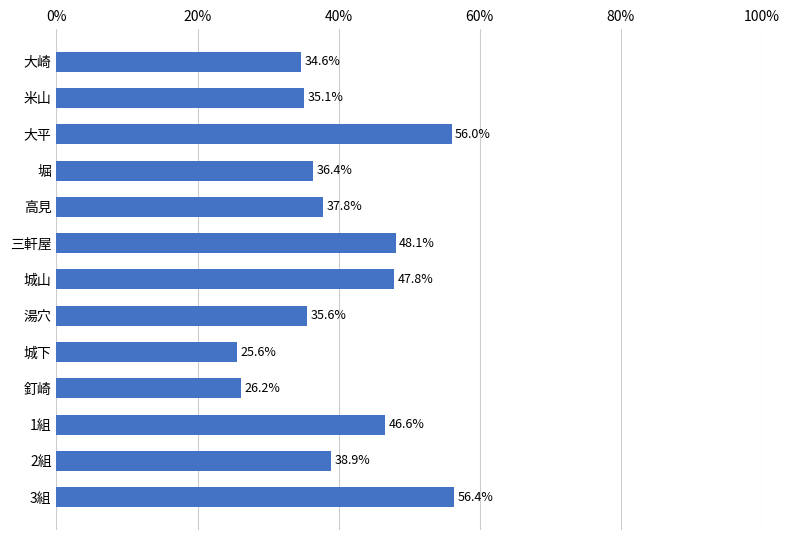

Does the chart contain any negative values?

No